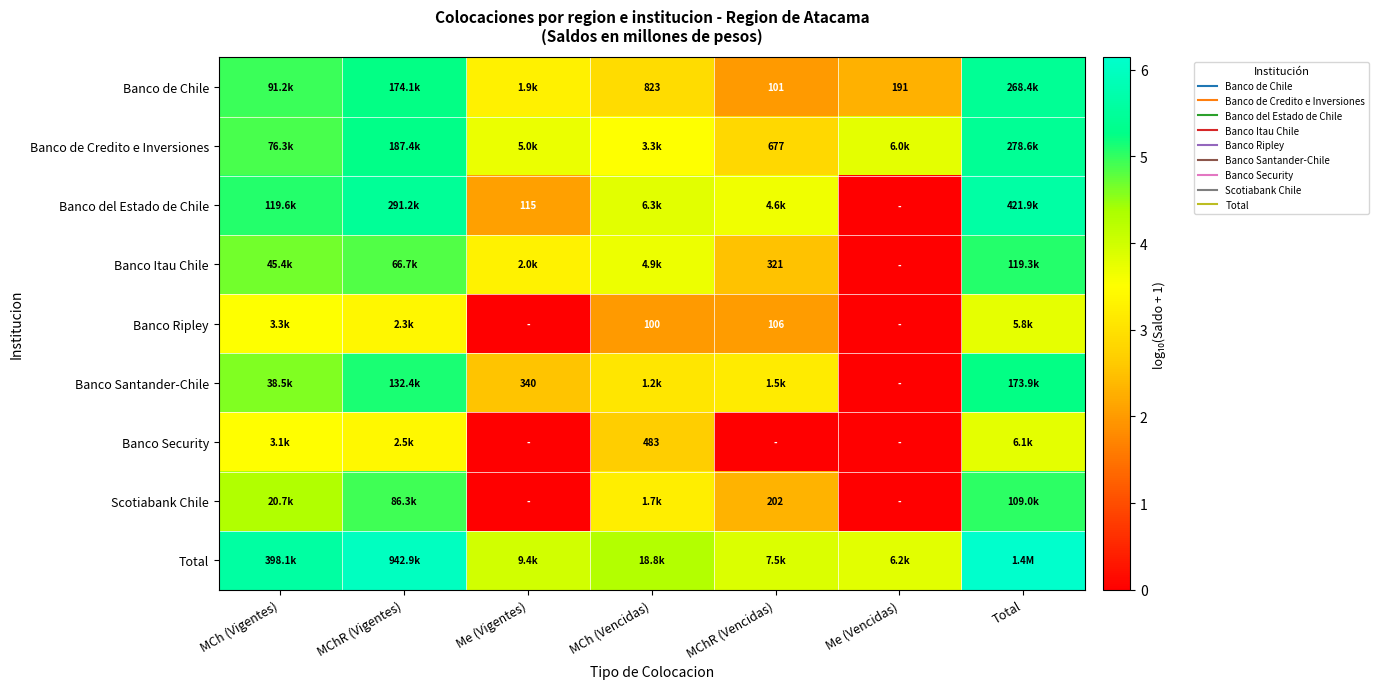

Read the Banco de Chile value at Me (Vencidas).

2.3